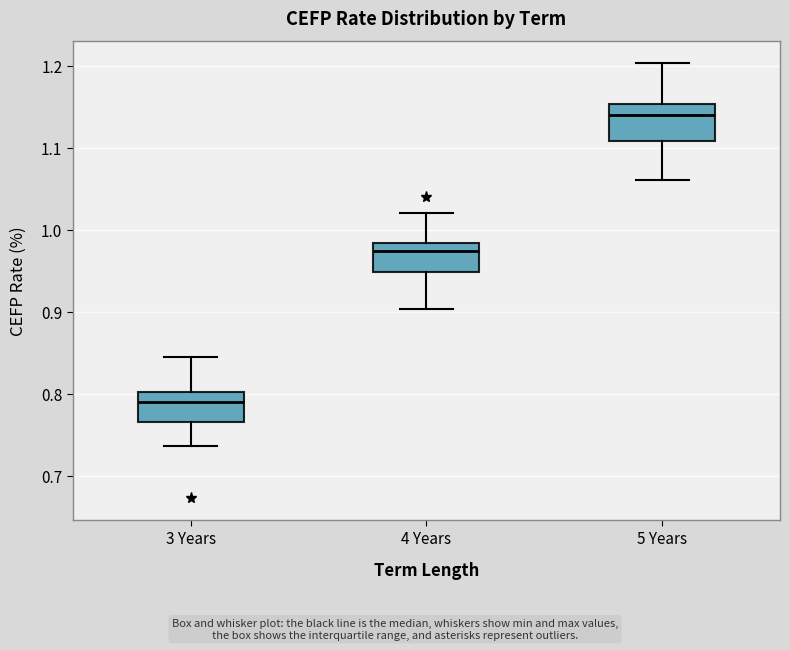

Where does the median line of the box for 4 Years sit on the y-axis? The values are not printed on the chart, so give them approximately, as read against the axis.

0.97